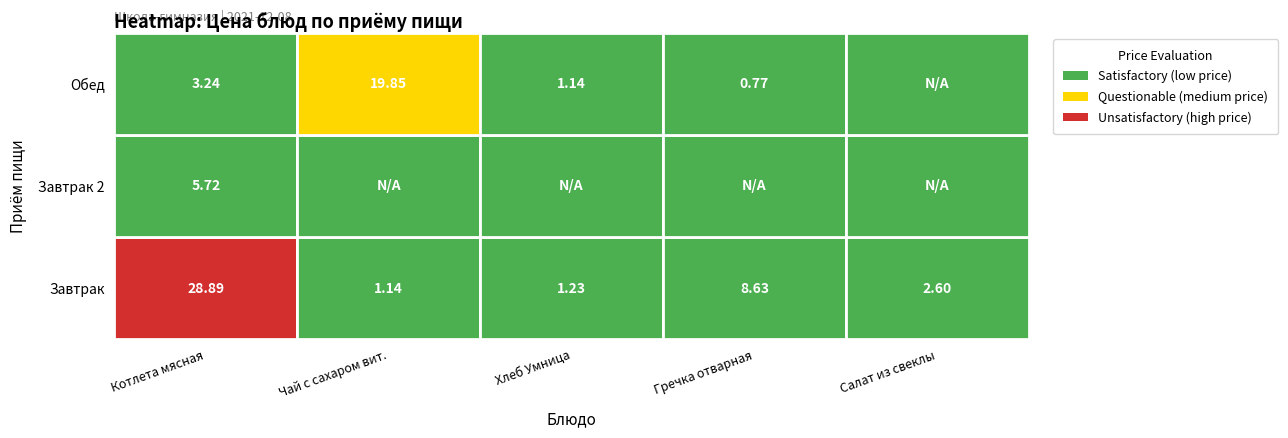

At how many categories does at least one series exceed 15?

2